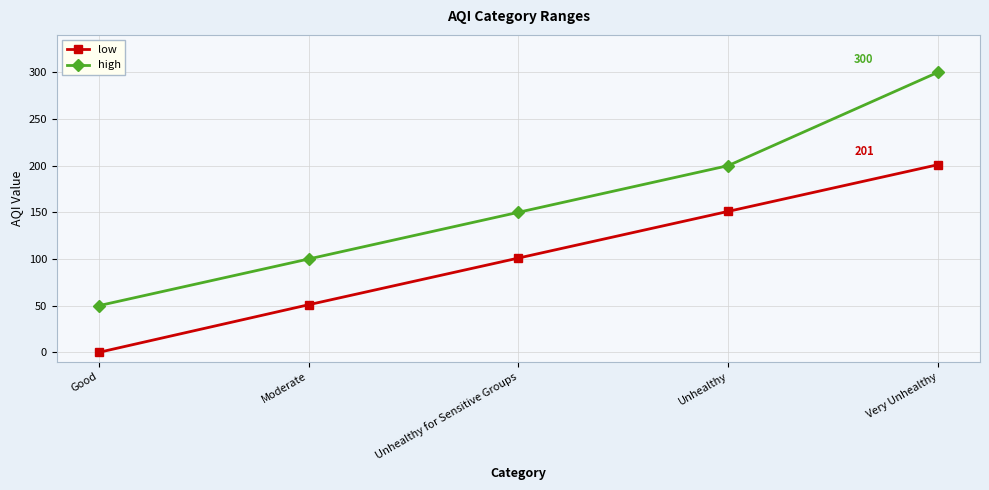

List the series in order of their overall mean, highest first.

high, low